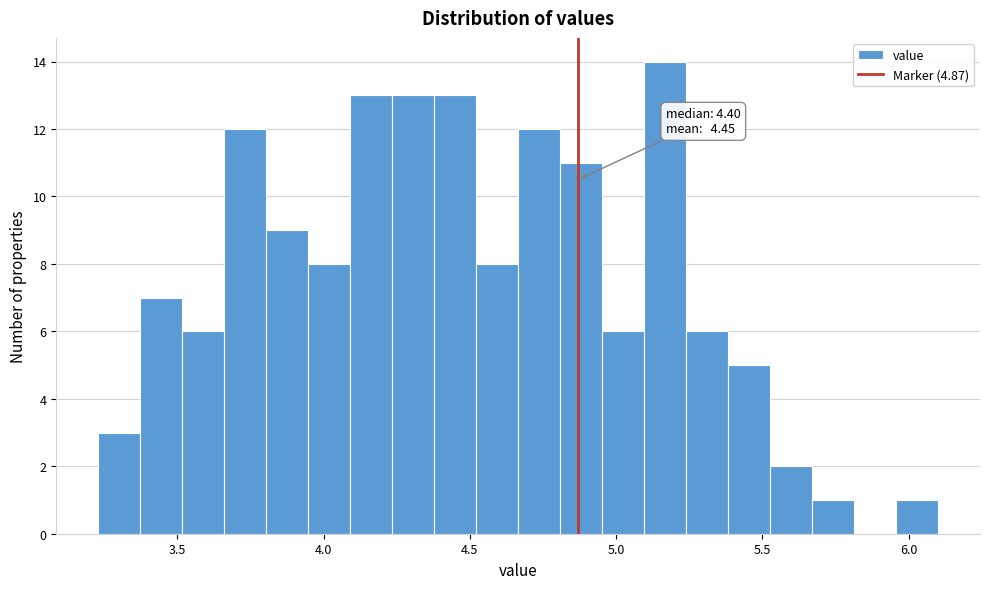

Around what value on the x-axis is the tallest bar? Give the approximate position of its centre, as read against the axis.

5.15